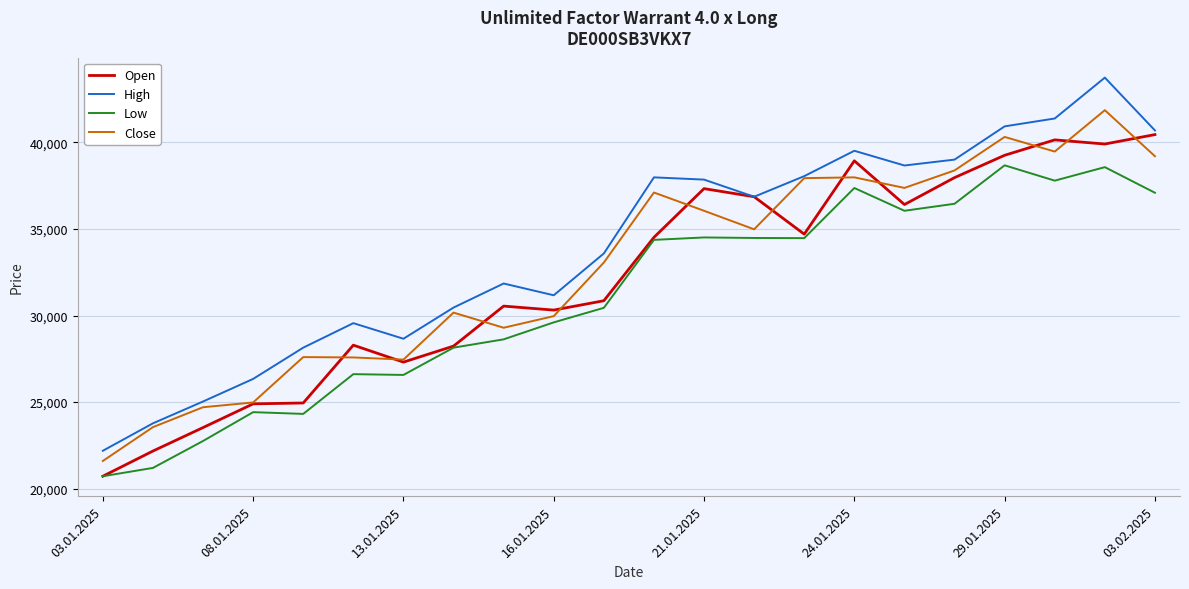

Which series has the widest spread of values?

High